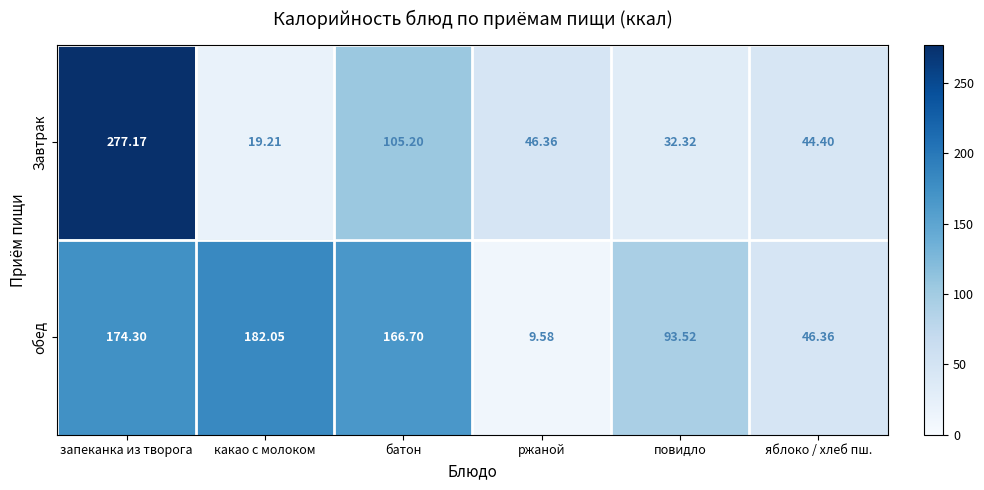

Where does the Завтрак series first go above 46?

запеканка из творога